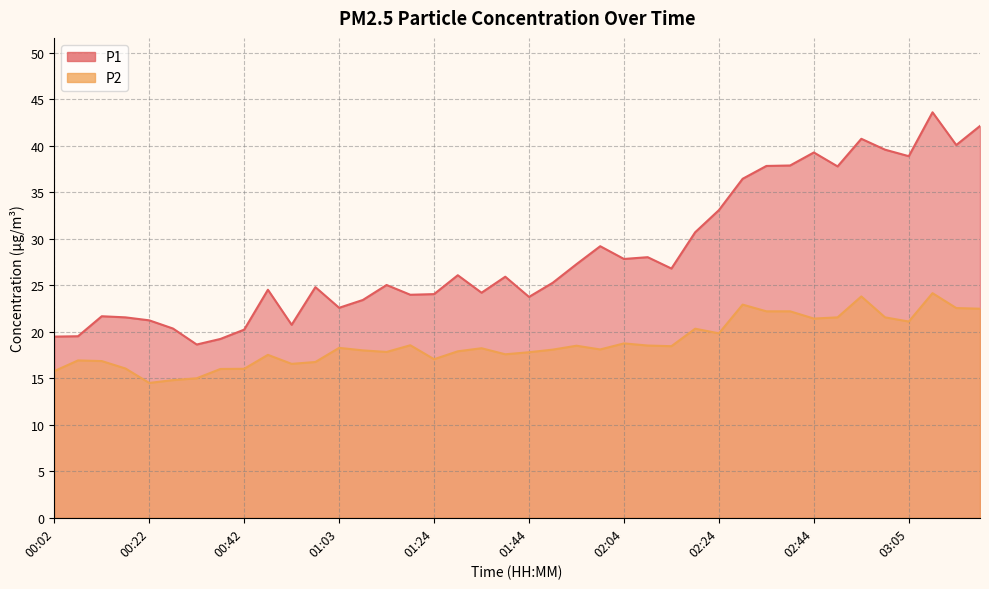

Which series has the widest spread of values?

P1